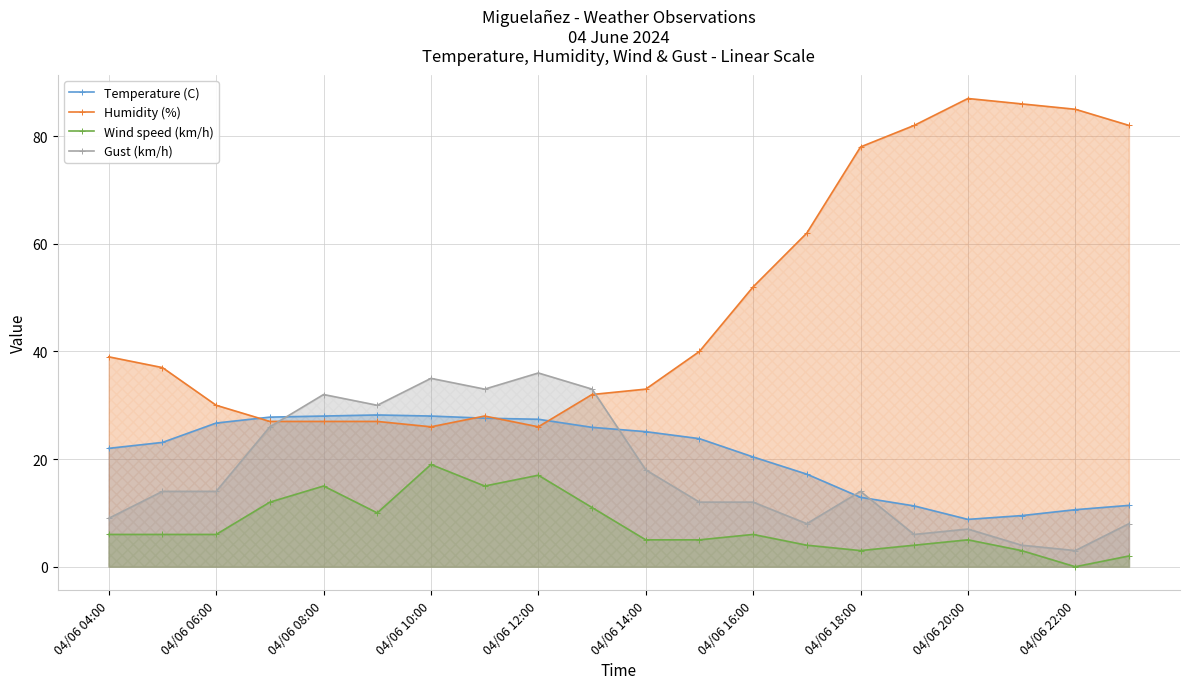

What is the average value of the Humidity (%) series?

49.3